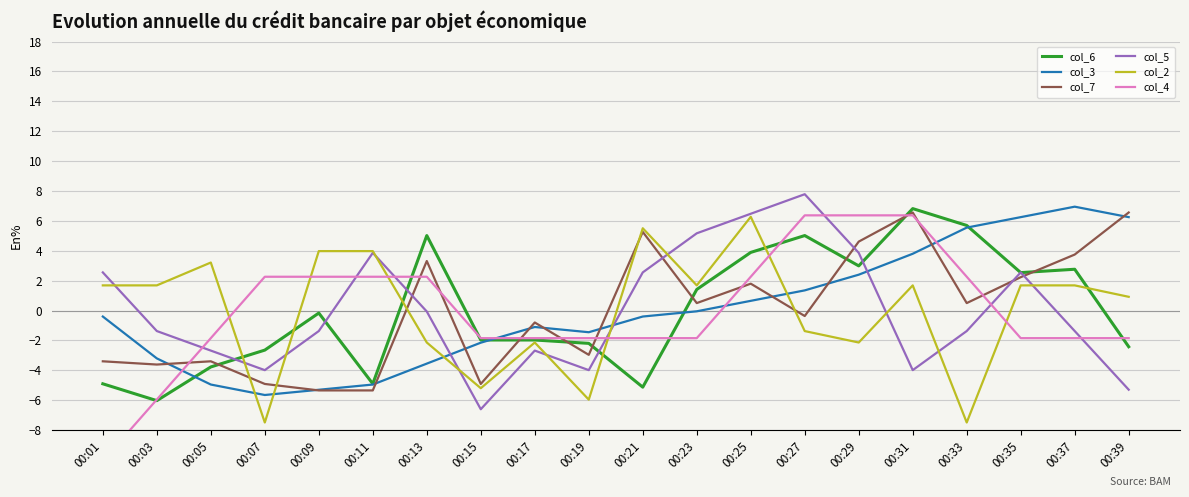

What is the value of the col_6 point at the 6th from the left?

-4.9